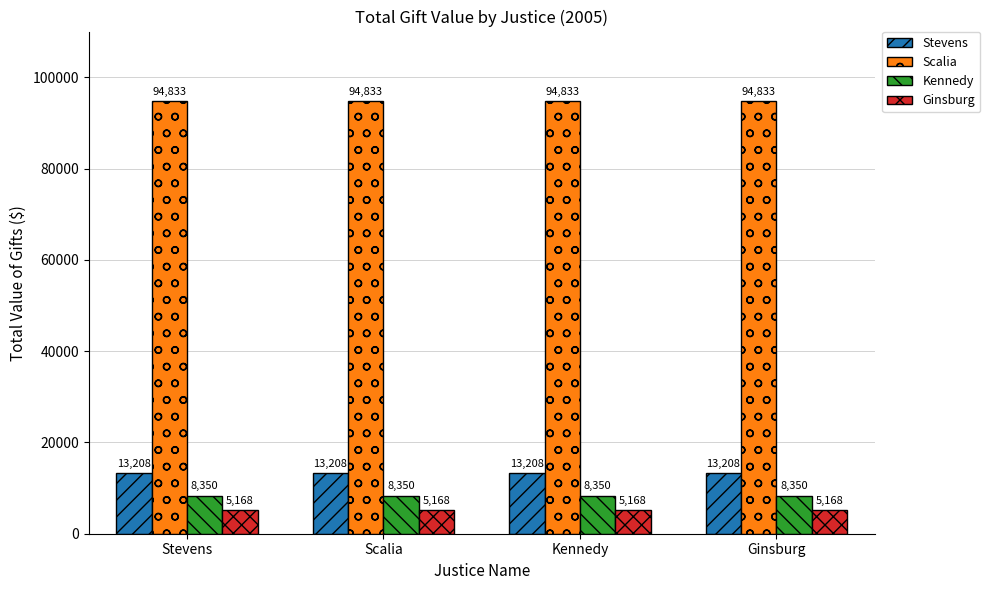

Read the Kennedy value at Kennedy.

8350.0